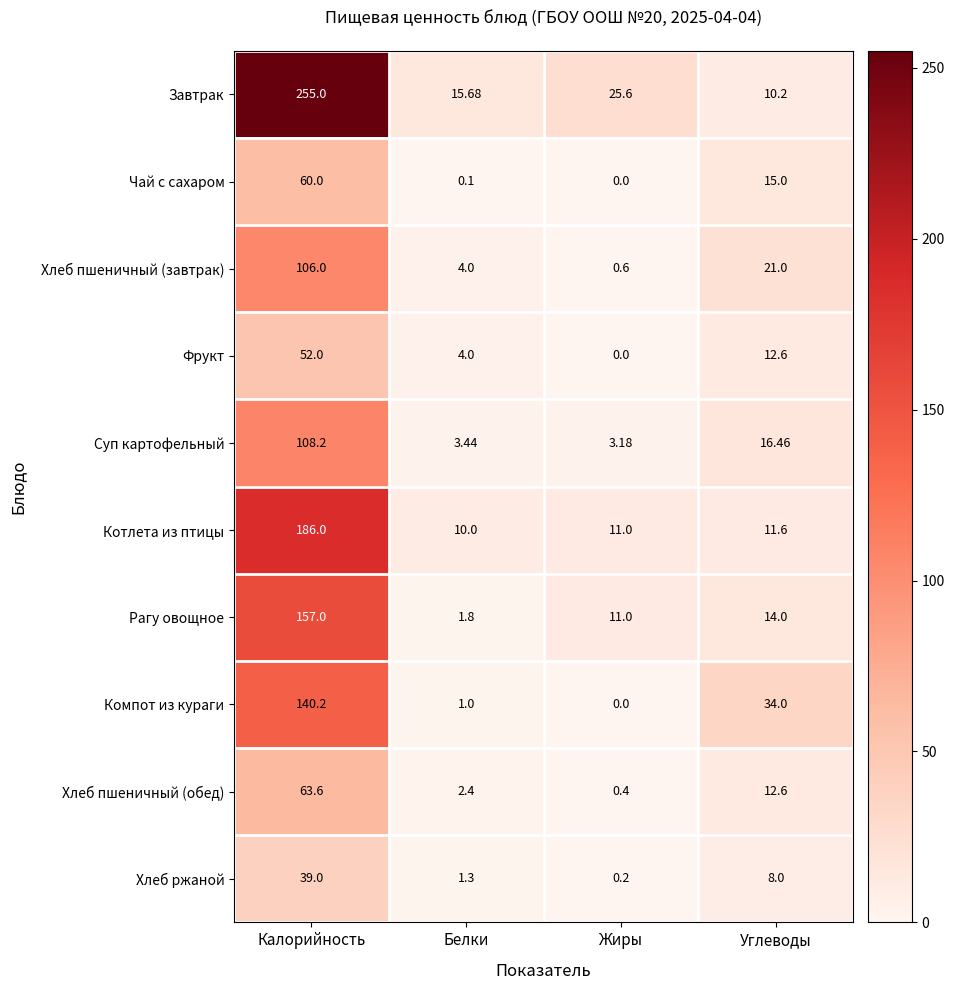

At which label is Чай с сахаром closest to 30?

Углеводы